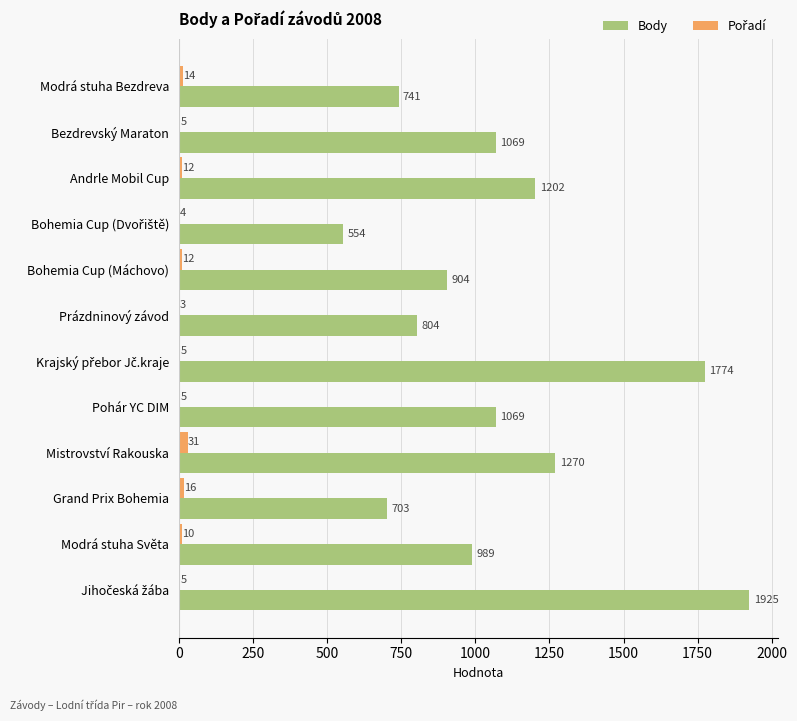

The value of Body at Grand Prix Bohemia is 703. True or false?

True